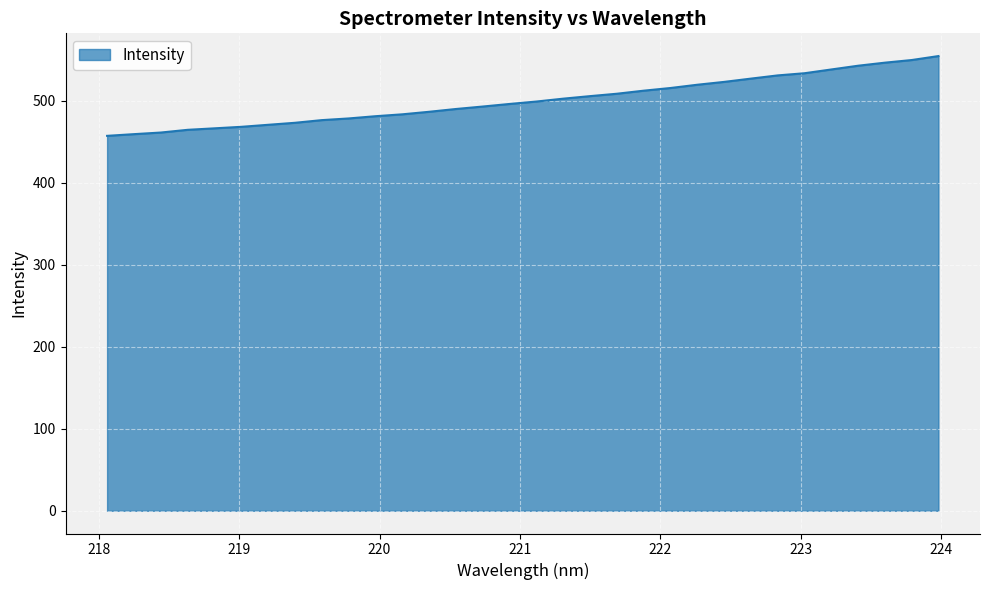

What is the maximum value shown in the chart?

554.6